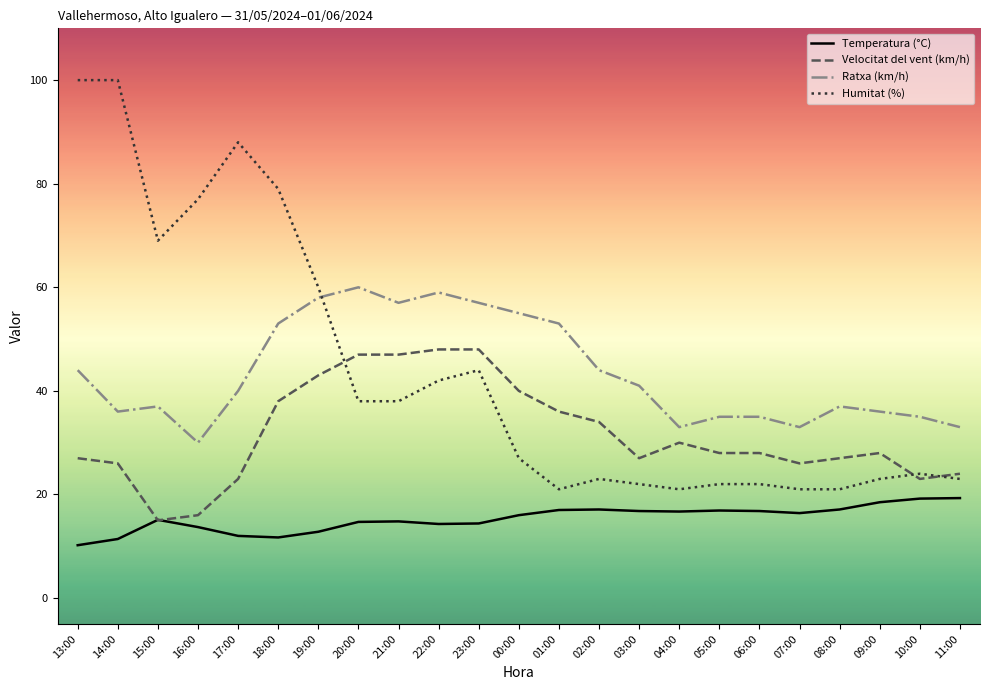

What is the total value across all series at 20:00?

159.7